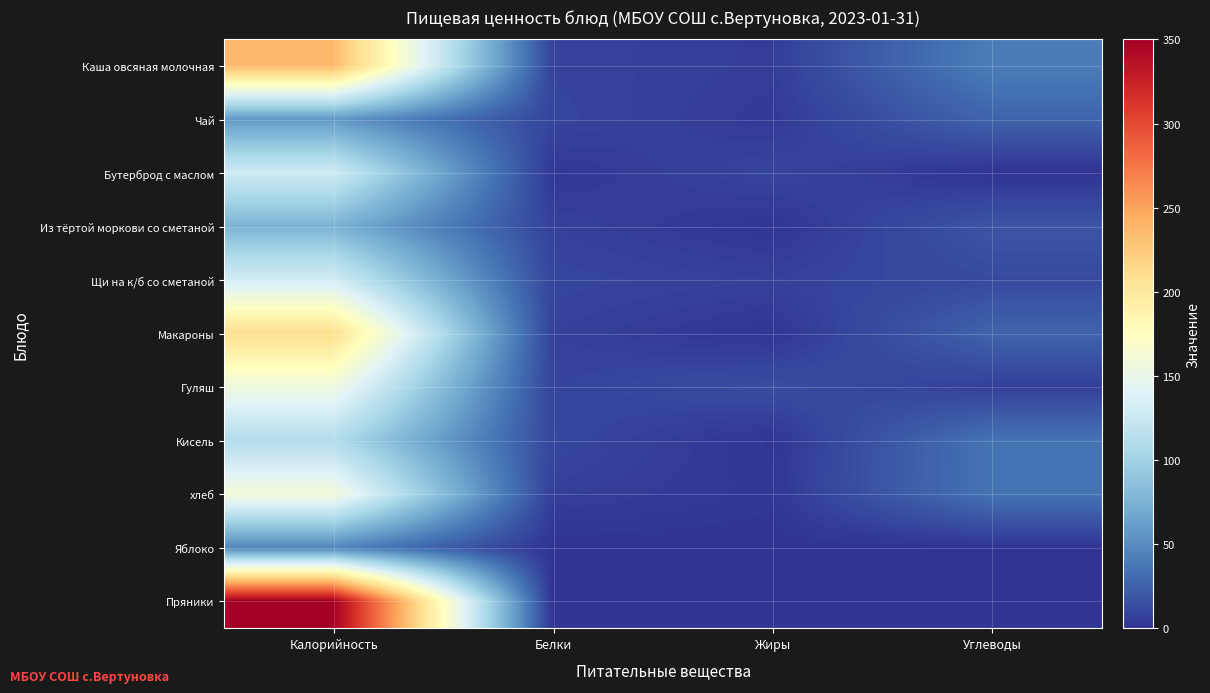

Reading right to left, list all the values displayed in this chart.

Каша овсяная молочная: Углеводы=41	Жиры=5	Белки=8	Калорийность=237
Чай: Углеводы=26	Жиры=3	Белки=9	Калорийность=58
Бутерброд с маслом: Углеводы=0	Жиры=9	Белки=2	Калорийность=129
Из тёртой моркови со сметаной: Углеводы=18	Жиры=1	Белки=7	Калорийность=76
Щи на к/б со сметаной: Углеводы=12	Жиры=7	Белки=9	Калорийность=132
Макароны: Углеводы=26	Жиры=1	Белки=7	Калорийность=210
Гуляш: Углеводы=6	Жиры=14	Белки=8	Калорийность=156
Кисель: Углеводы=35	Жиры=1	Белки=10	Калорийность=110
хлеб: Углеводы=35	Жиры=2	Белки=6	Калорийность=160
Яблоко: Углеводы=0	Жиры=0	Белки=0	Калорийность=46
Пряники: Углеводы=0	Жиры=0	Белки=0	Калорийность=350